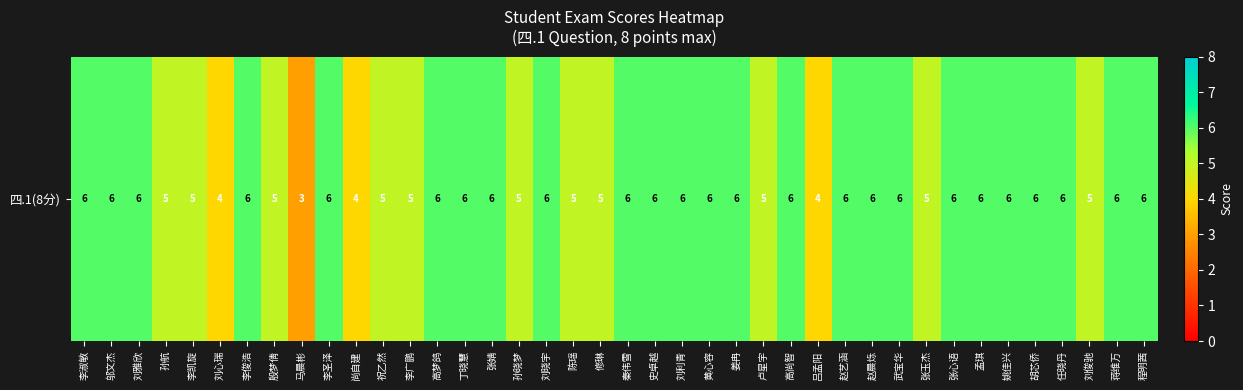

What value does the data have at 刘雅欣?

6